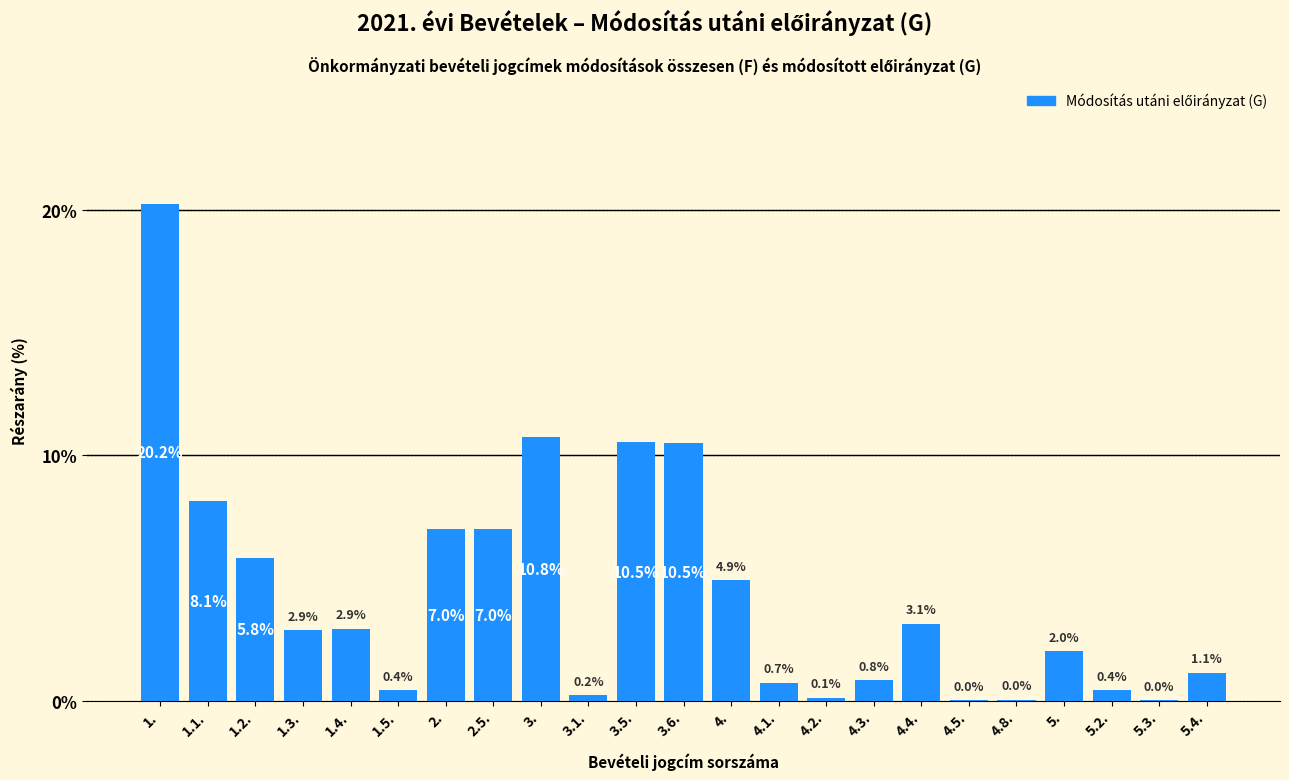

The chart shows a value of 0.1 at 4.2.. True or false?

True